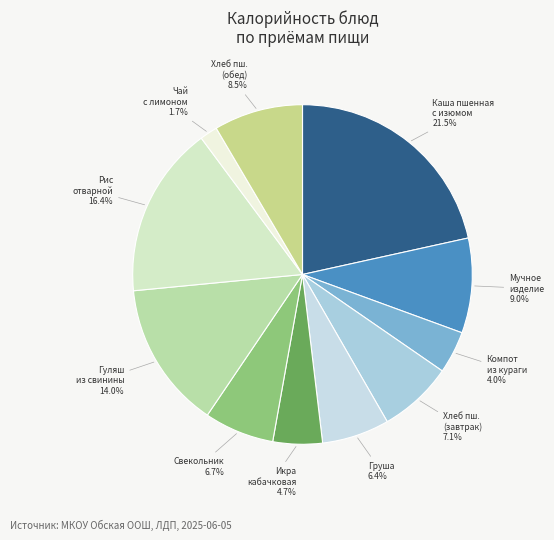

What is the ratio of the value at Икра кабачковая to the value at Свекольник?

0.7